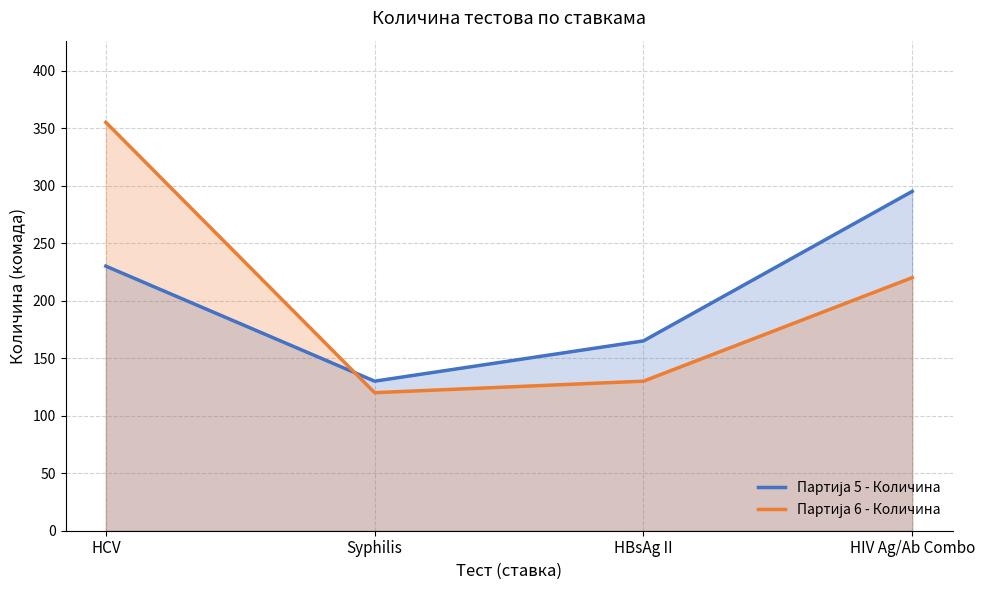

What is the total value across all series at HCV?

585